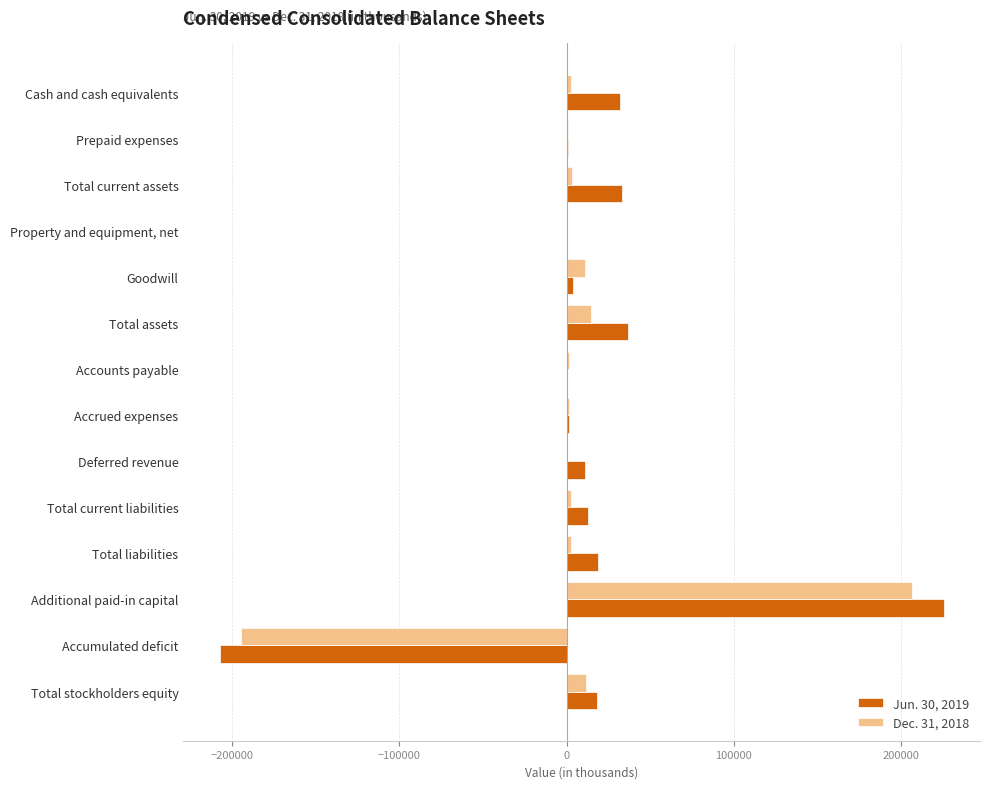

The value of Dec. 31, 2018 at Deferred revenue is 0. True or false?

True